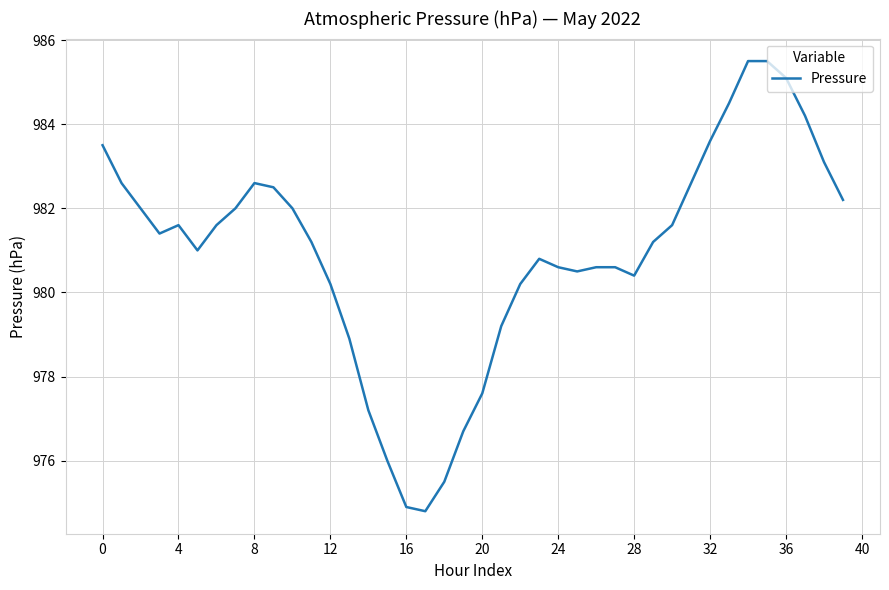

What is the minimum value shown in the chart?

974.8